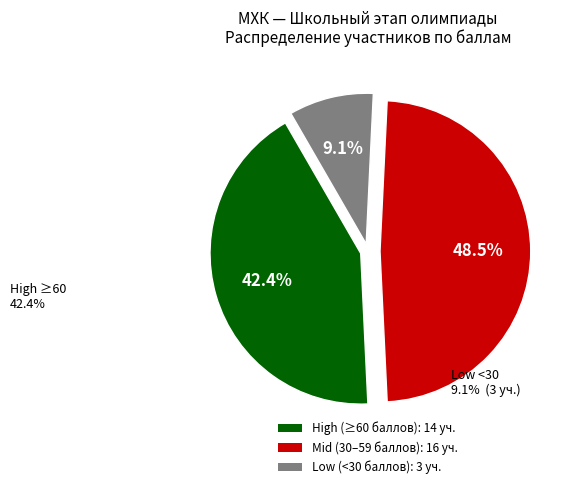

Does any single category account for the majority?

No